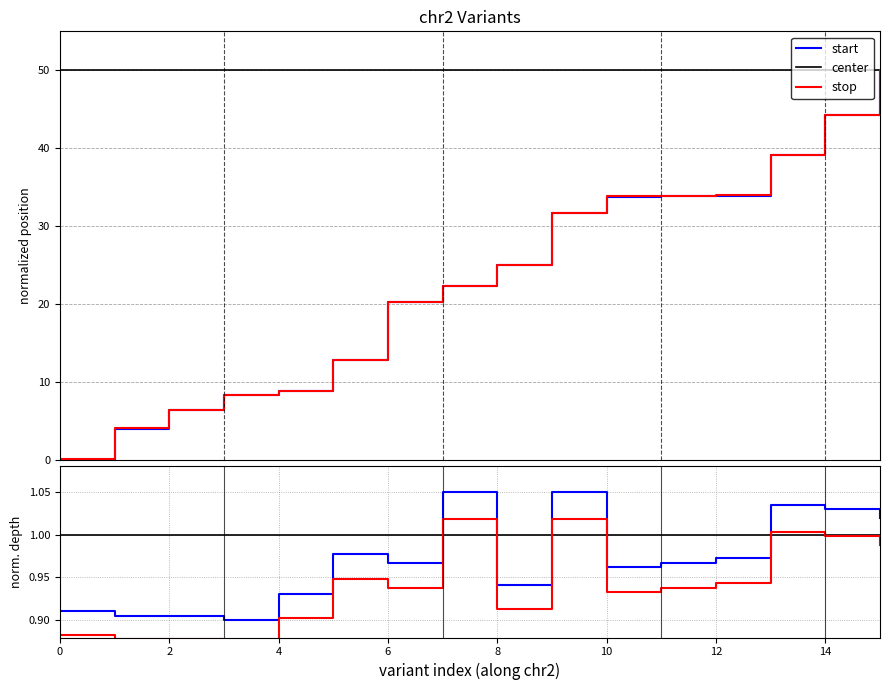

After their last crossing, which series has the higher values: center or start?

start